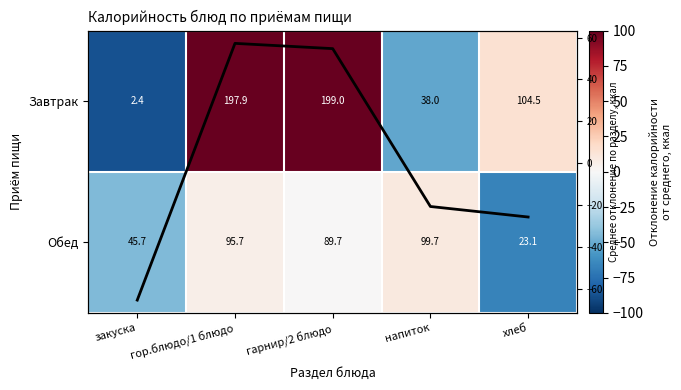

What is the average value of the Обед series?

-18.8